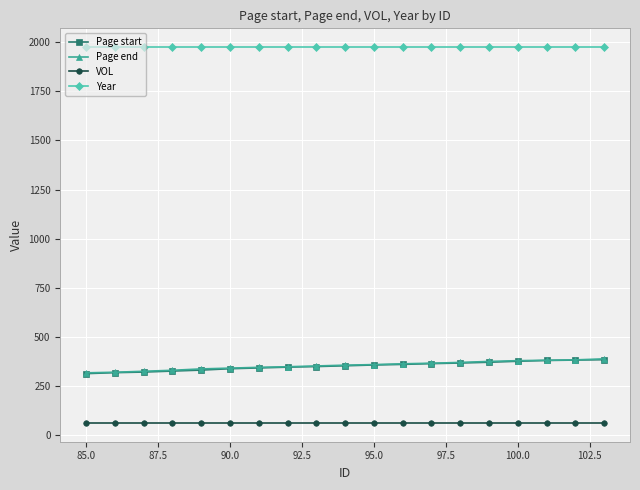

At how many categories does at least one series exceed 1773?

19